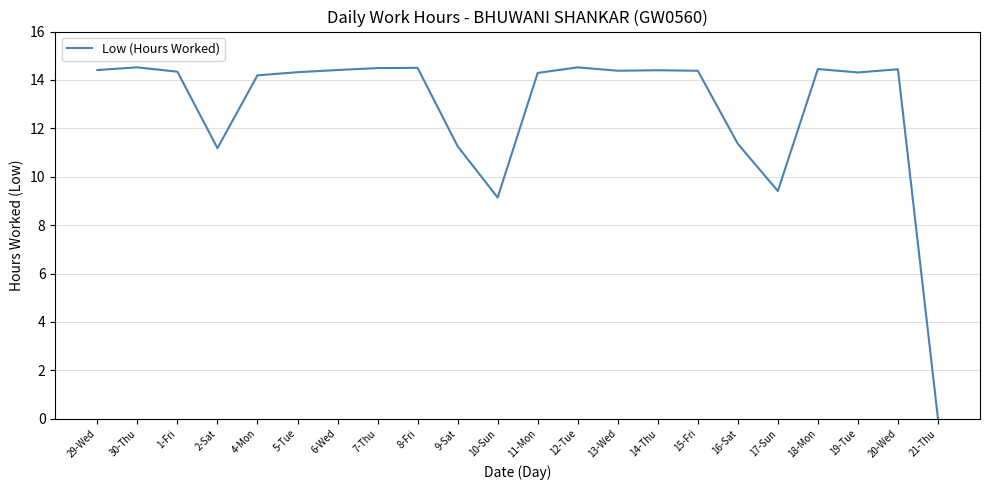

What is the sum of all values?

282.7